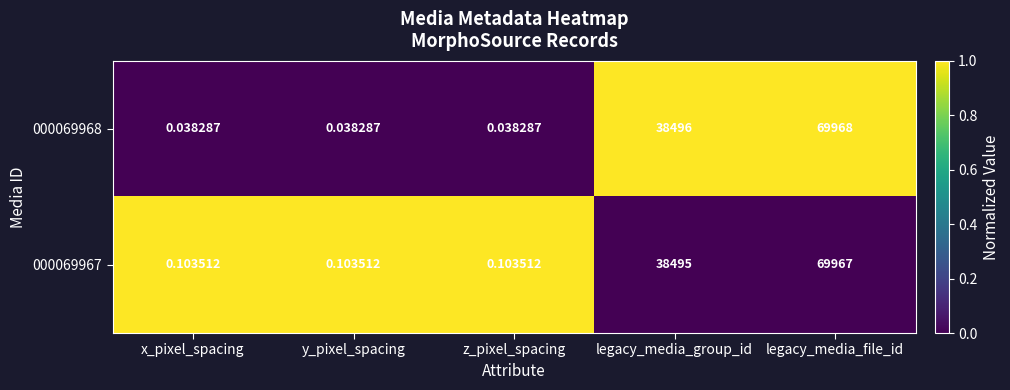

At which label is 000069968 closest to 34984?

legacy_media_group_id